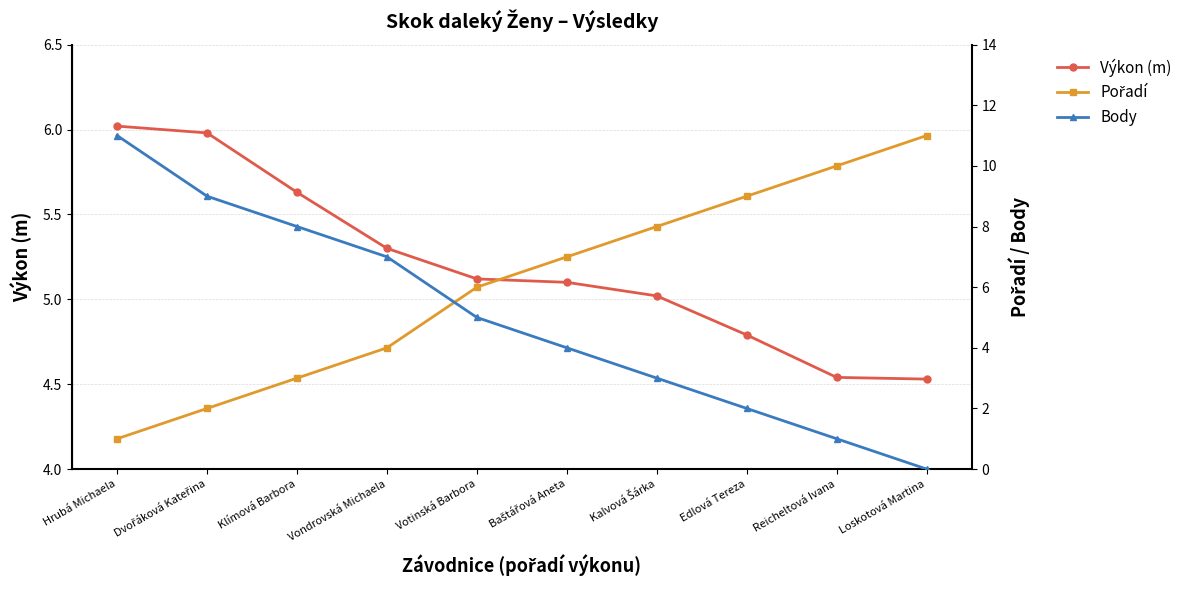

Is it true that Pořadí equals 9.0 at Edlová Tereza?

True